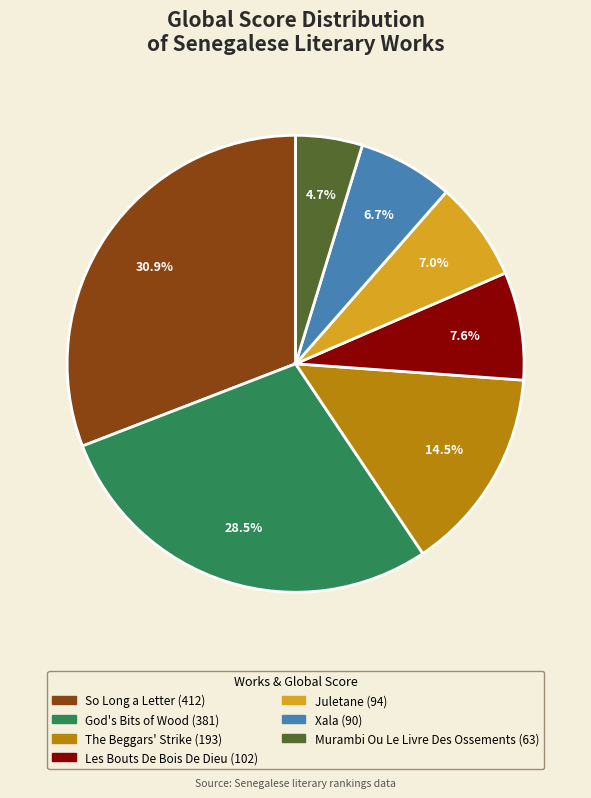

What is the largest slice in the pie chart?

So Long a Letter